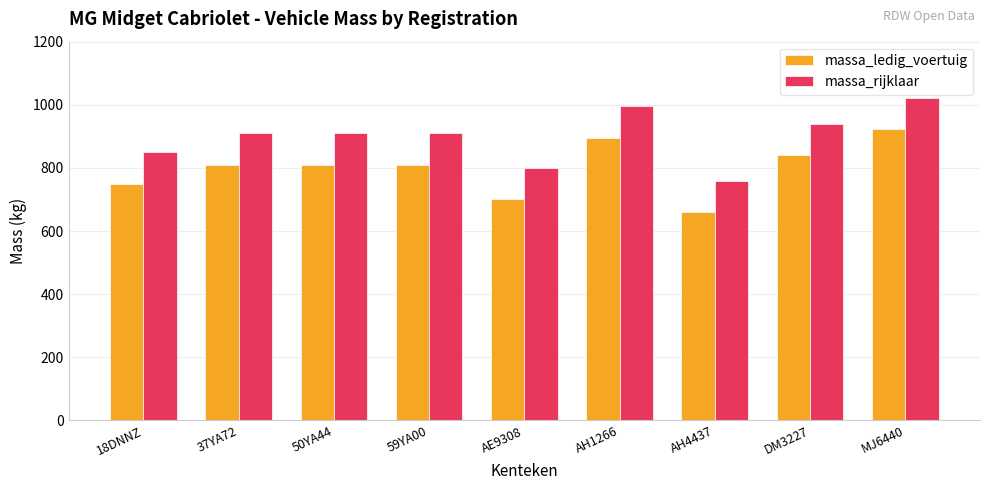

List the series in order of their overall mean, highest first.

massa_rijklaar, massa_ledig_voertuig